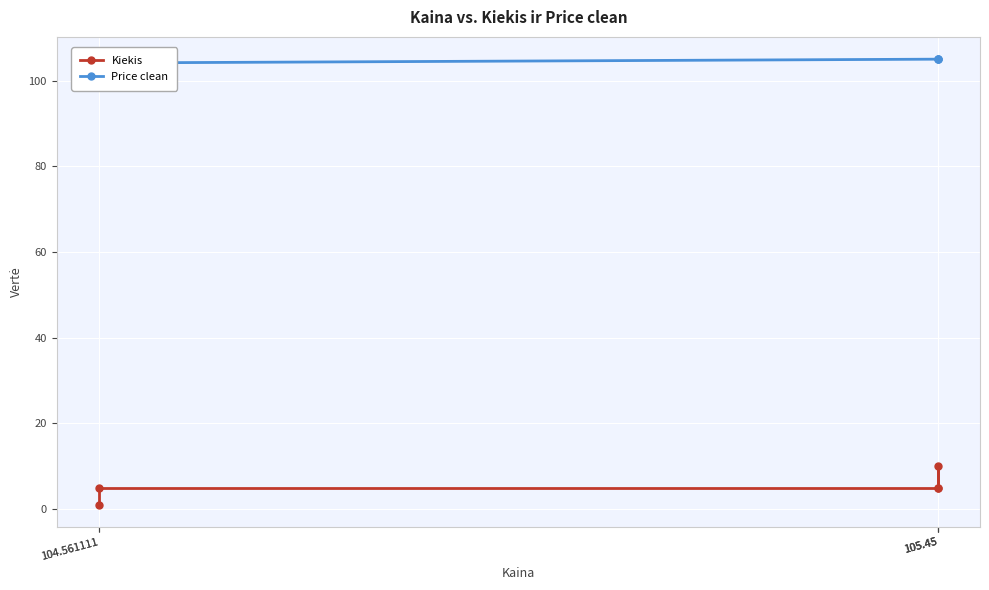

What is the total value across all series at 104.561111?

105.1